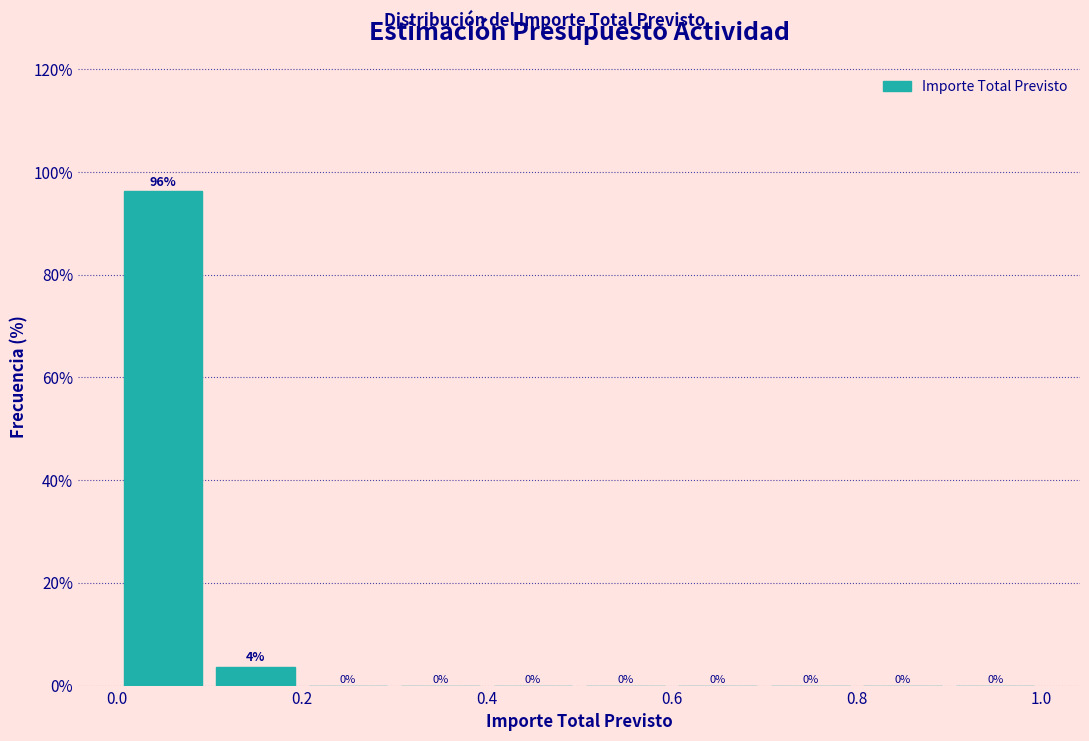

Which range on the x-axis has the tallest bar?

0.0 to 0.1